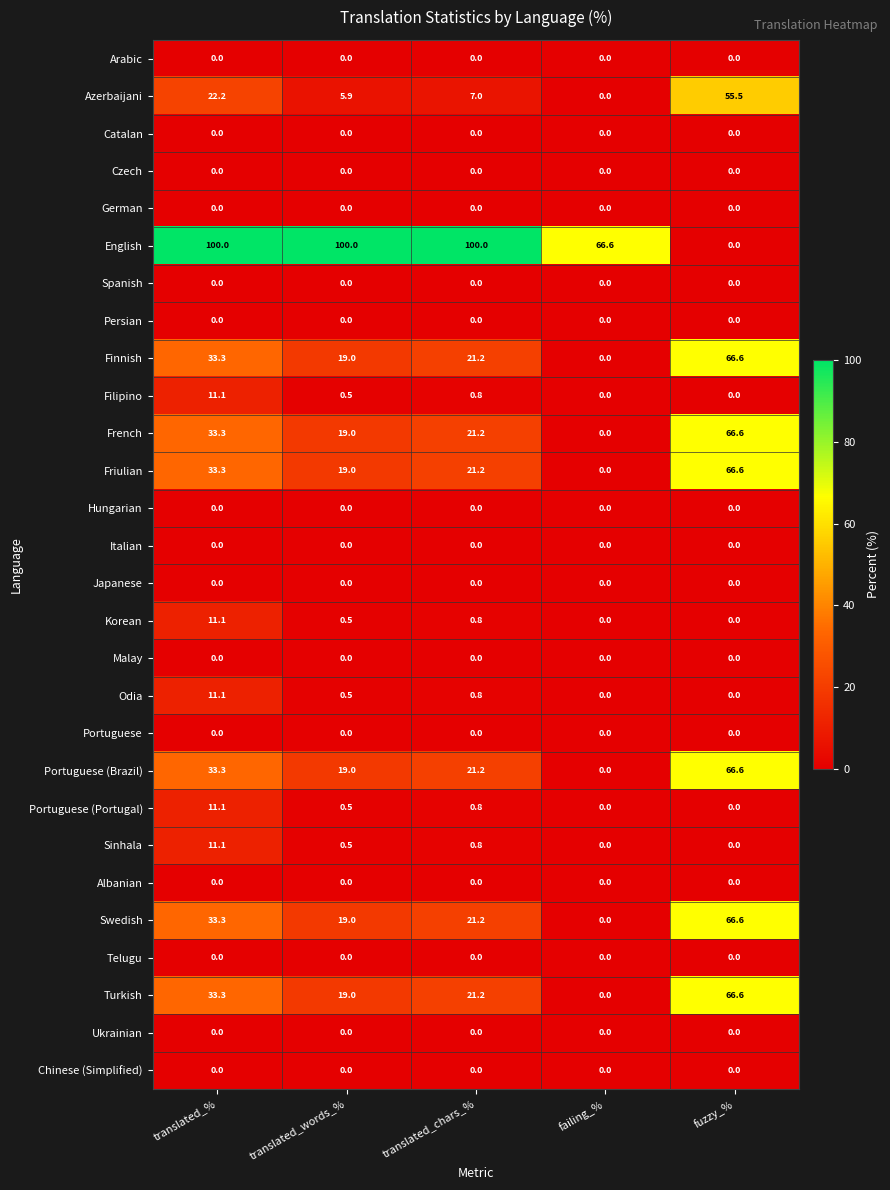

Which series has the widest spread of values?

English